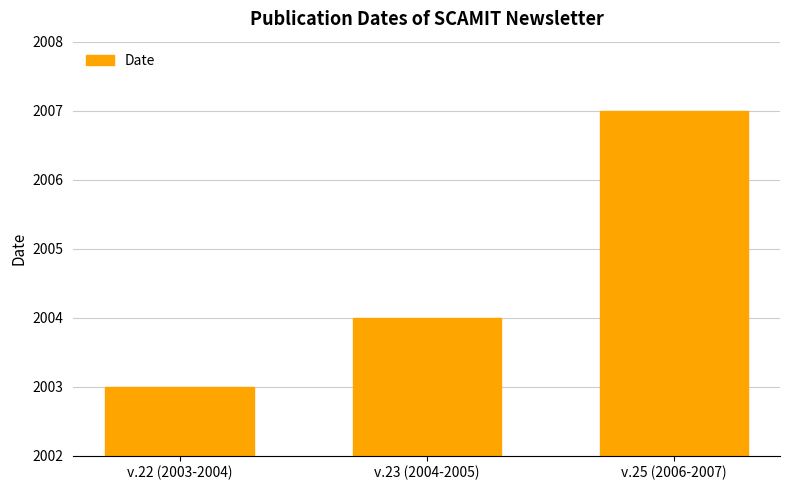

What is the label of the 2nd bar from the left?

v.23 (2004-2005)